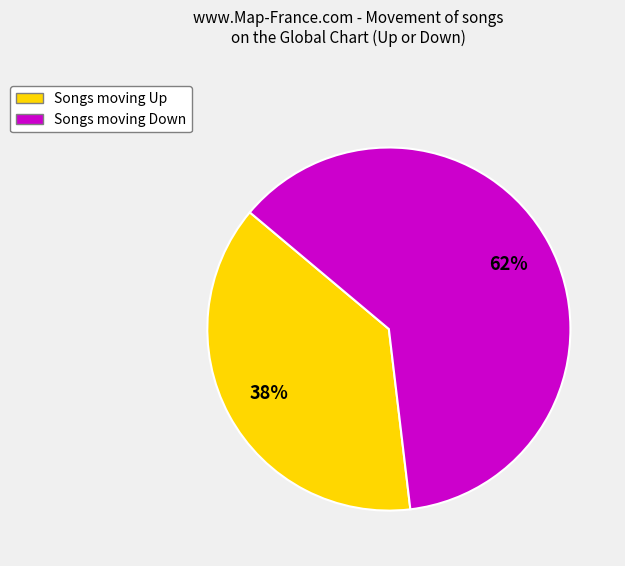

Is there a majority slice in this chart?

Yes